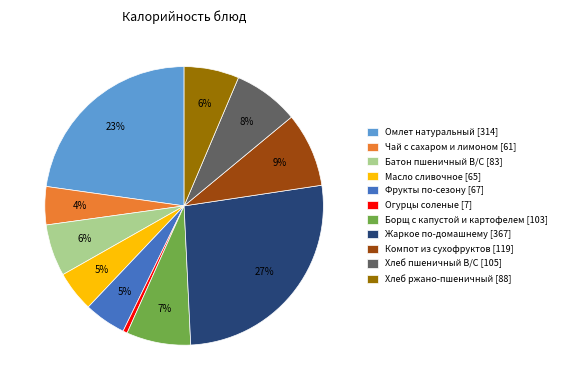

Do Жаркое по-домашнему [367] and Хлеб пшеничный В/С [105] together represent more than half of the pie?

No